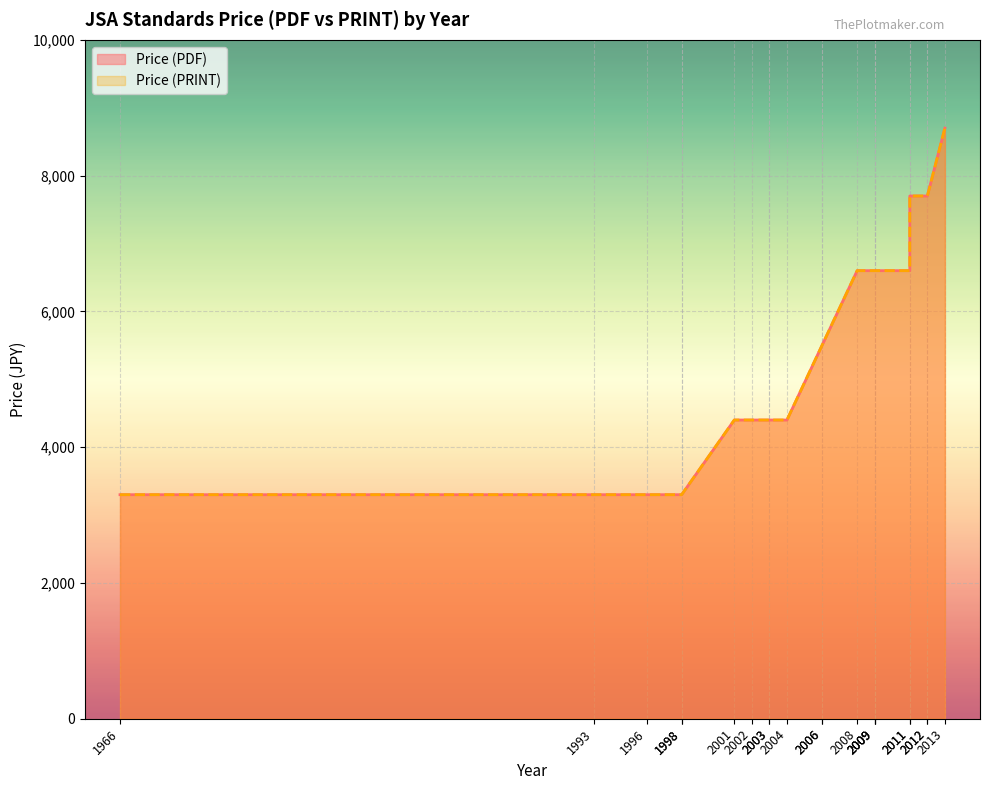

What are all the series names shown in the legend?

Price (PDF), Price (PRINT)